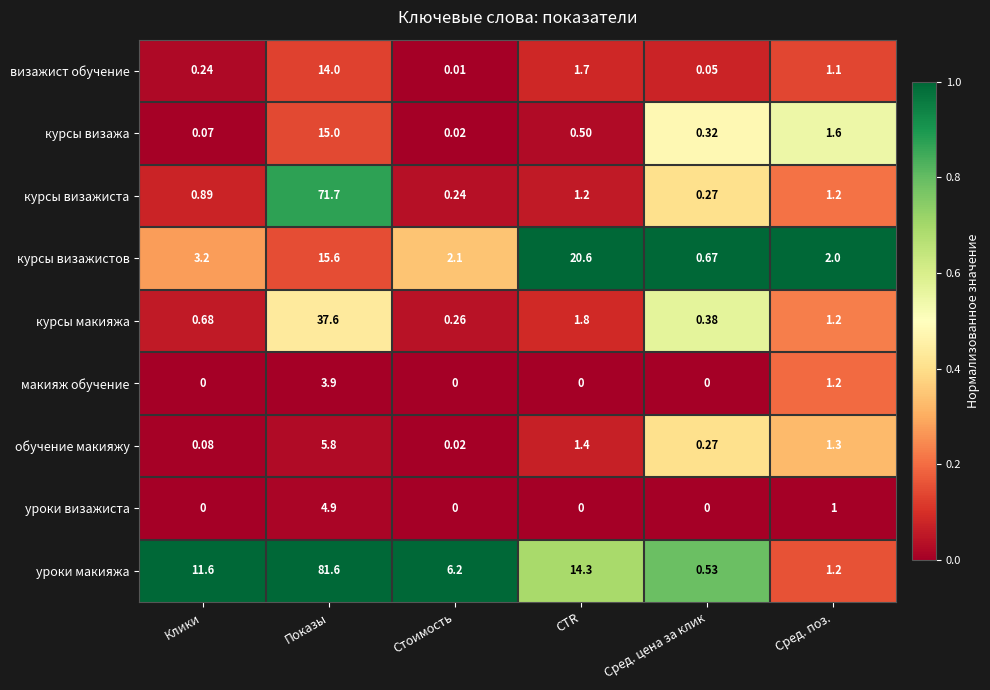

Where is уроки визажиста nearest to the value 2?

Сред. поз.